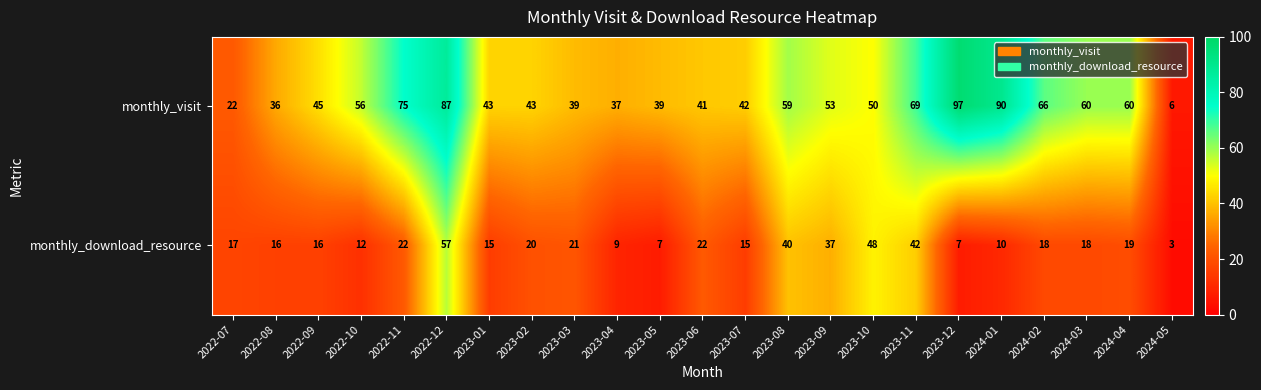

Where does the monthly_download_resource series first go above 18?

2022-11